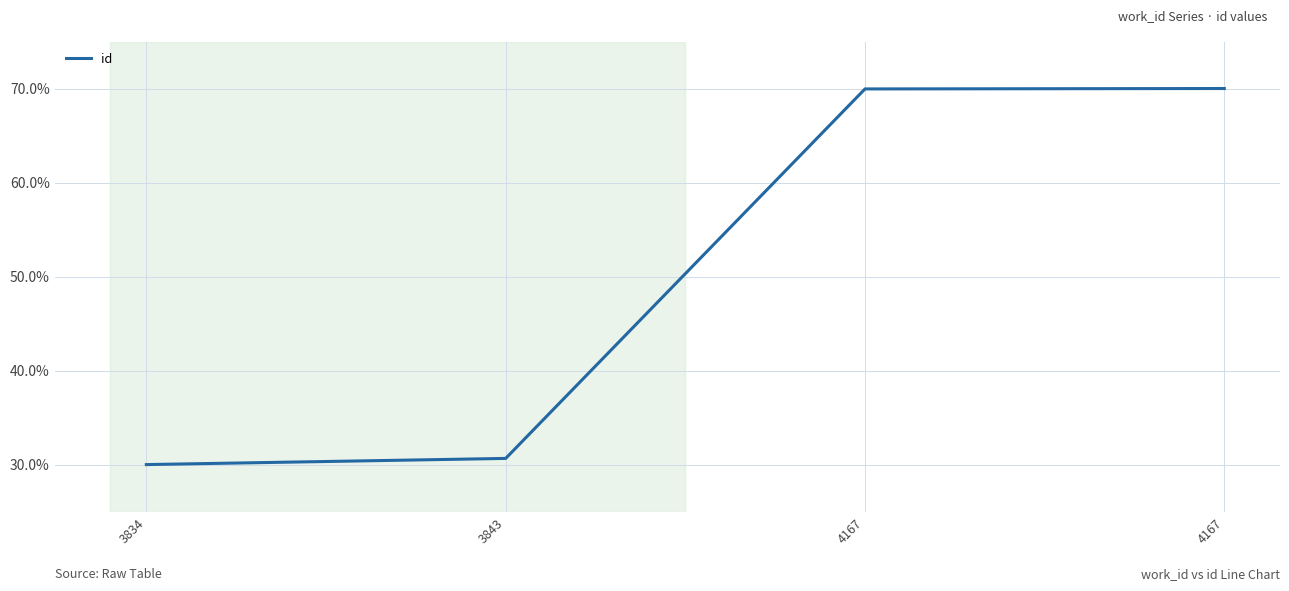

What is the minimum value shown in the chart?

30.0